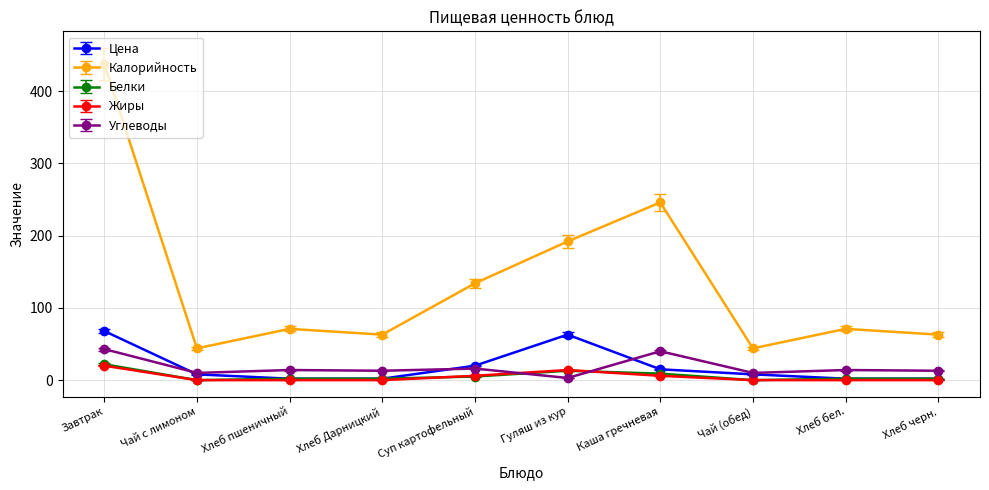

Which series has the largest range (max minus min)?

Калорийность